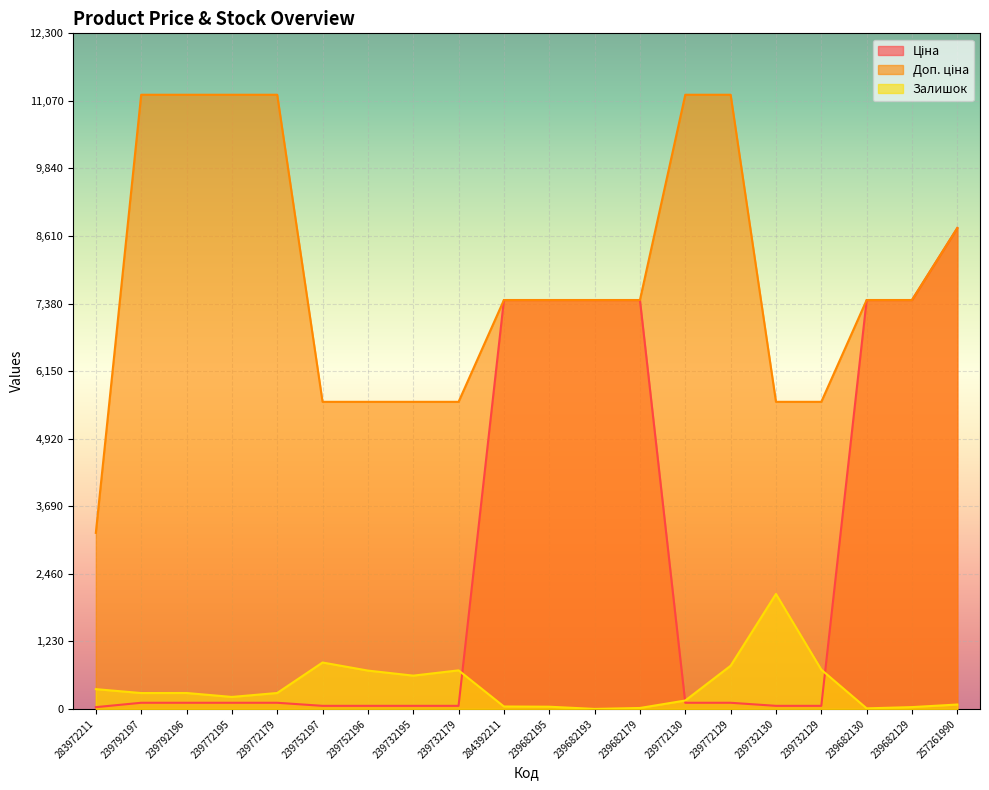

At how many categories does at least one series exceed 9647?

6